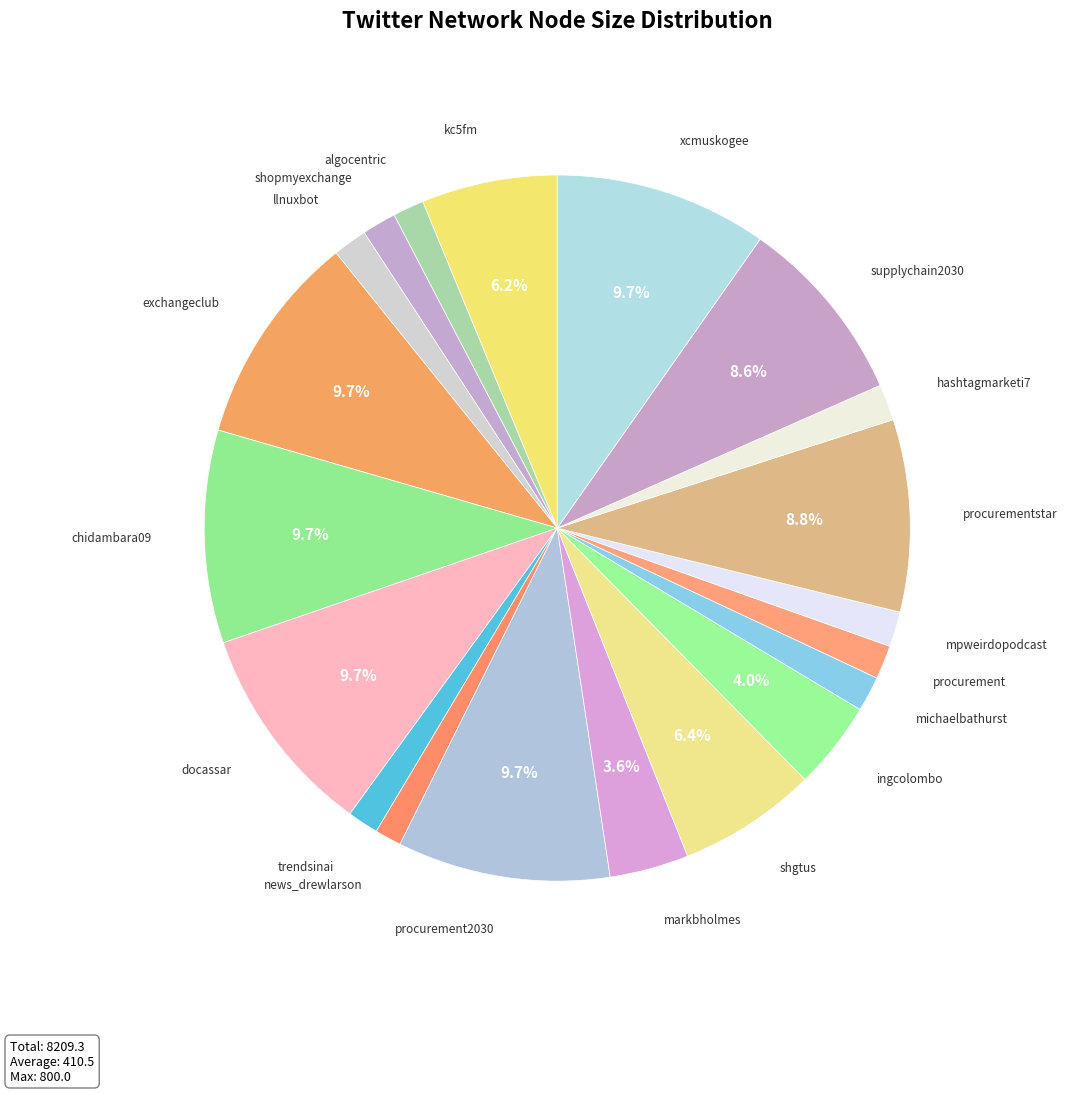

How many slices are in this pie chart?

20